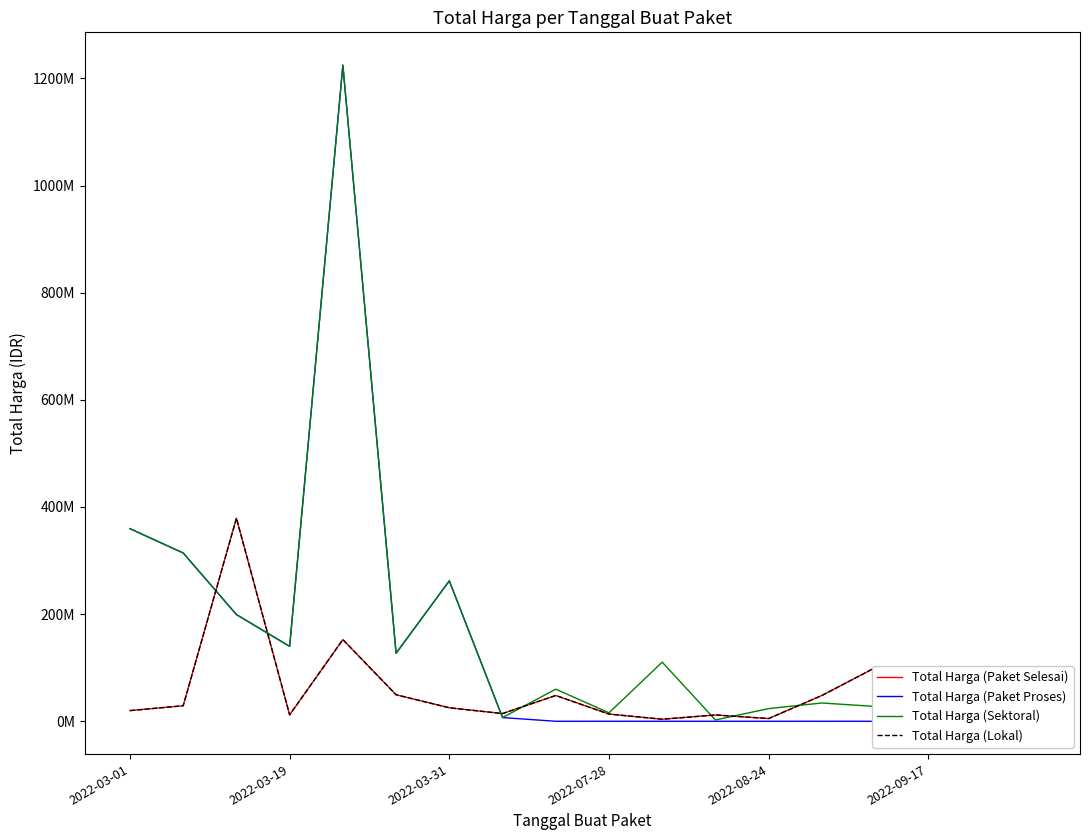

How many lines are shown in the chart?

4